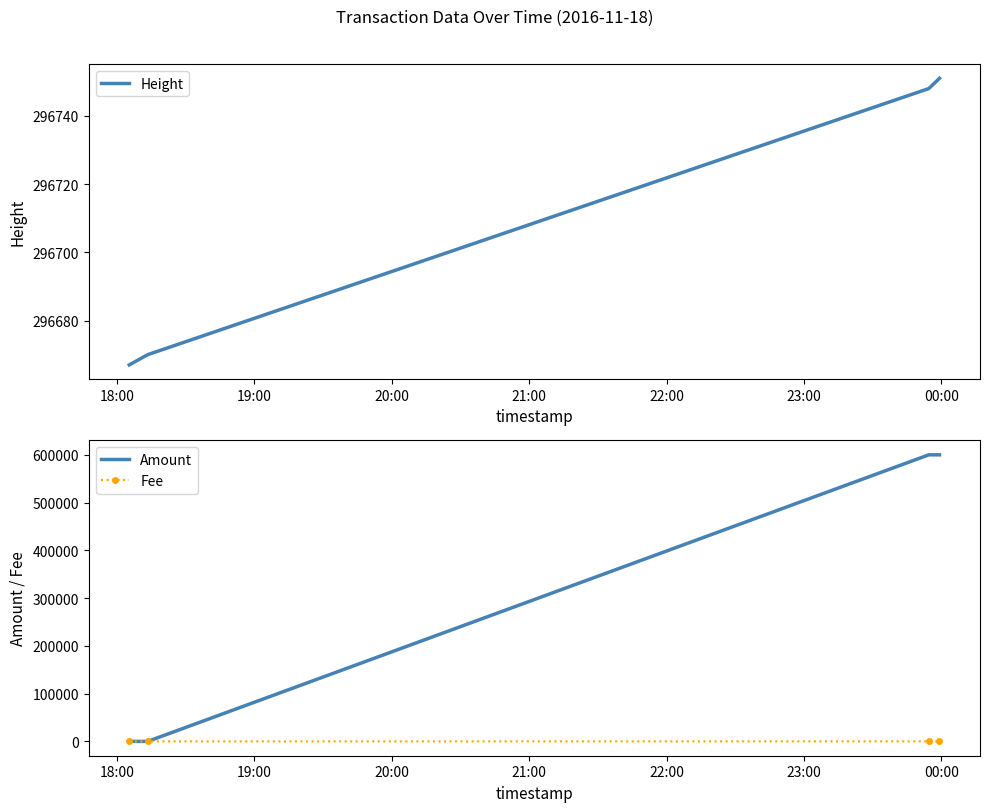

True or false: Height has more than 0 points higher than both neighbors.

False